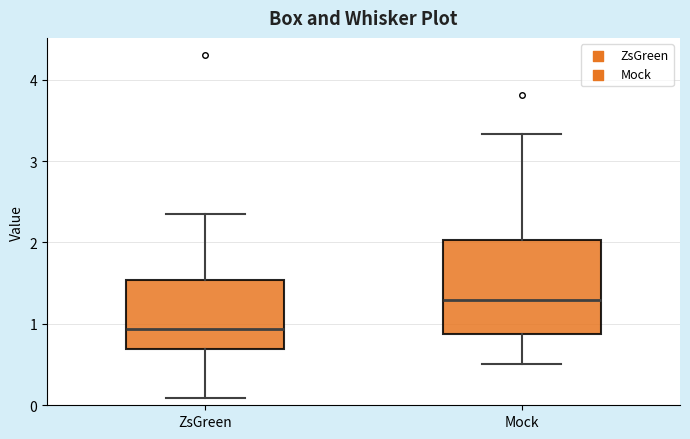

Reading left to right, read every box against the y-axis: the position of its median line, the range the box covers, and the ends of its whiskers. The values are not printed on the chart, so give them approximately, as read against the axis.

ZsGreen: median 0.9, box 0.7 to 1.5, whiskers 0.1 to 2.4
Mock: median 1.3, box 0.9 to 2.0, whiskers 0.5 to 3.3